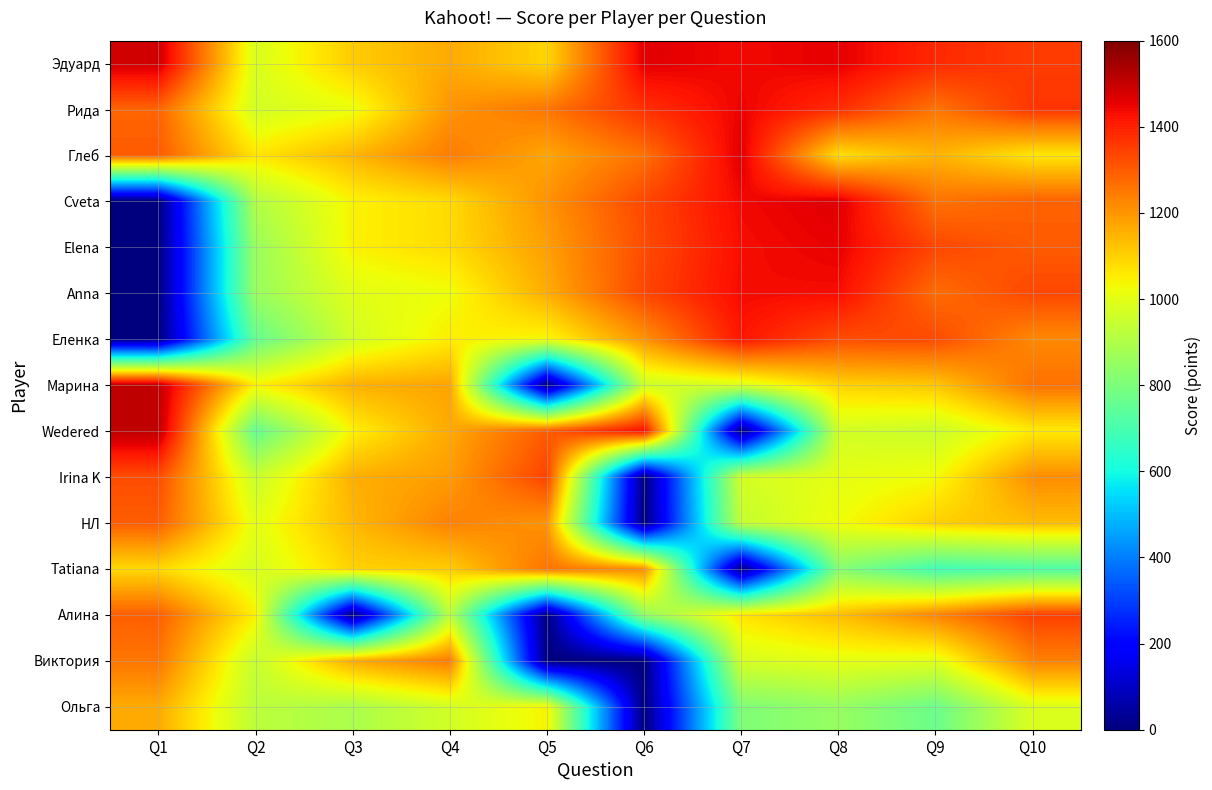

Reading left to right, list all the values displayed in this chart.

Эдуард: Q1=1486	Q2=983	Q3=1108	Q4=1165	Q5=1093	Q6=1463	Q7=1438	Q8=1457	Q9=1385	Q10=1353
Рида: Q1=1284	Q2=968	Q3=1015	Q4=1203	Q5=1255	Q6=1373	Q7=1448	Q8=1378	Q9=1257	Q10=1365
Глеб: Q1=1300	Q2=1065	Q3=1145	Q4=1243	Q5=1173	Q6=1263	Q7=1463	Q8=1075	Q9=1150	Q10=1063
Cveta: Q1=0	Q2=905	Q3=1043	Q4=1085	Q5=1205	Q6=1333	Q7=1440	Q8=1465	Q9=1260	Q10=1288
Elena: Q1=0	Q2=858	Q3=1045	Q4=1083	Q5=1185	Q6=1325	Q7=1433	Q8=1453	Q9=1333	Q10=1300
Anna: Q1=0	Q2=857	Q3=997	Q4=1022	Q5=1162	Q6=1335	Q7=1437	Q8=1433	Q9=1270	Q10=1333
Еленка: Q1=0	Q2=757	Q3=968	Q4=1053	Q5=1033	Q6=1205	Q7=1418	Q8=1325	Q9=1328	Q10=1222
Марина: Q1=1506	Q2=1045	Q3=1155	Q4=1175	Q5=0	Q6=957	Q7=987	Q8=1097	Q9=1118	Q10=1263
Wedered: Q1=1510	Q2=753	Q3=1045	Q4=1168	Q5=1300	Q6=1430	Q7=0	Q8=967	Q9=953	Q10=1058
Irina K: Q1=1324	Q2=950	Q3=1157	Q4=1190	Q5=1342	Q6=0	Q7=972	Q8=1003	Q9=1028	Q10=1215
НЛ: Q1=1296	Q2=1003	Q3=1142	Q4=1235	Q5=1203	Q6=0	Q7=942	Q8=1023	Q9=1102	Q10=1135
Tatiana: Q1=1086	Q2=975	Q3=1098	Q4=1107	Q5=1260	Q6=1215	Q7=0	Q8=820	Q9=685	Q10=713
Алина: Q1=1294	Q2=1047	Q3=0	Q4=922	Q5=0	Q6=847	Q7=1070	Q8=1132	Q9=1230	Q10=1345
Виктория: Q1=1254	Q2=943	Q3=1165	Q4=1247	Q5=0	Q6=0	Q7=975	Q8=1005	Q9=998	Q10=1235
Ольга: Q1=1164	Q2=925	Q3=892	Q4=968	Q5=1042	Q6=0	Q7=807	Q8=853	Q9=770	Q10=987